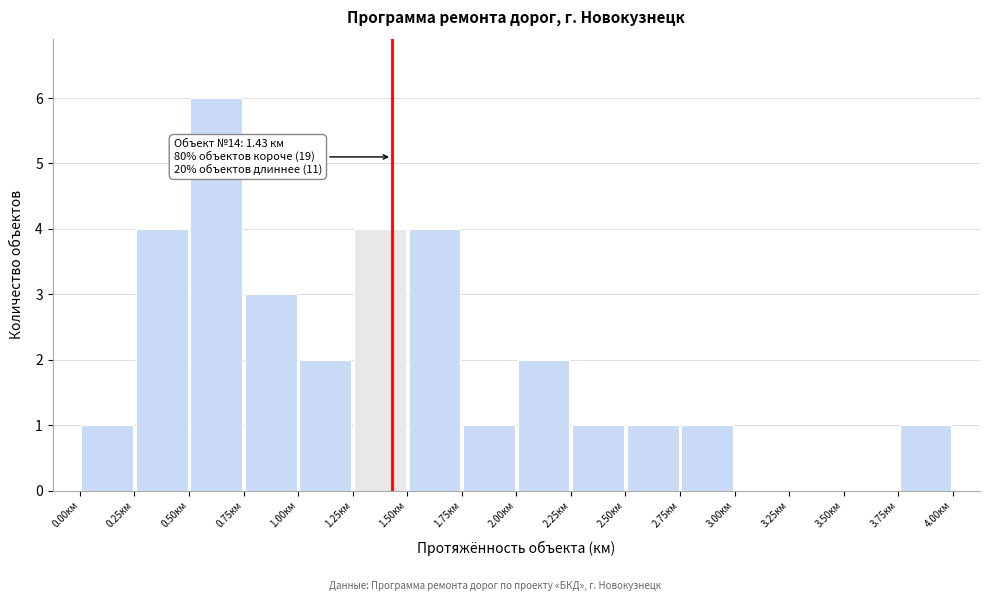

Over which range of the x-axis is the bar tallest?

0.50 to 0.75